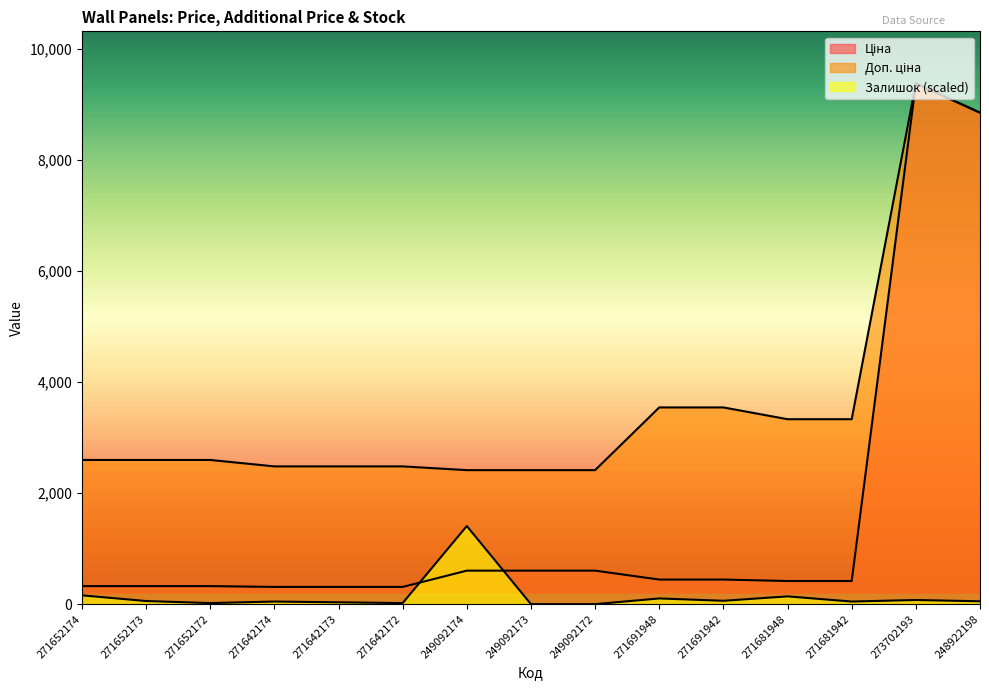

What is the difference between the maximum and minimum values in the Залишок series?

1407.6